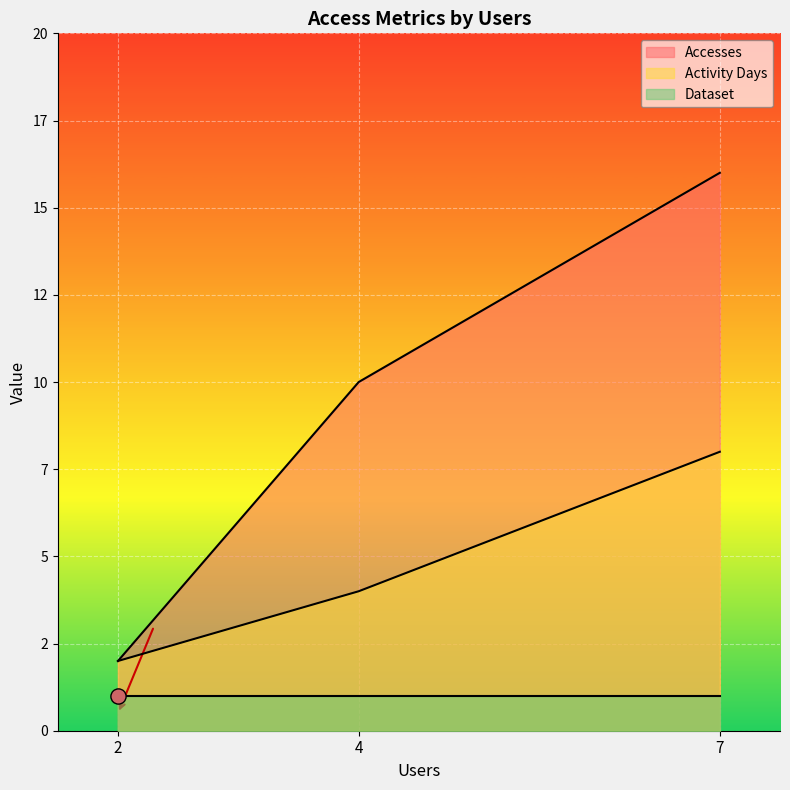

At which category is the sum across all series the highest?

7